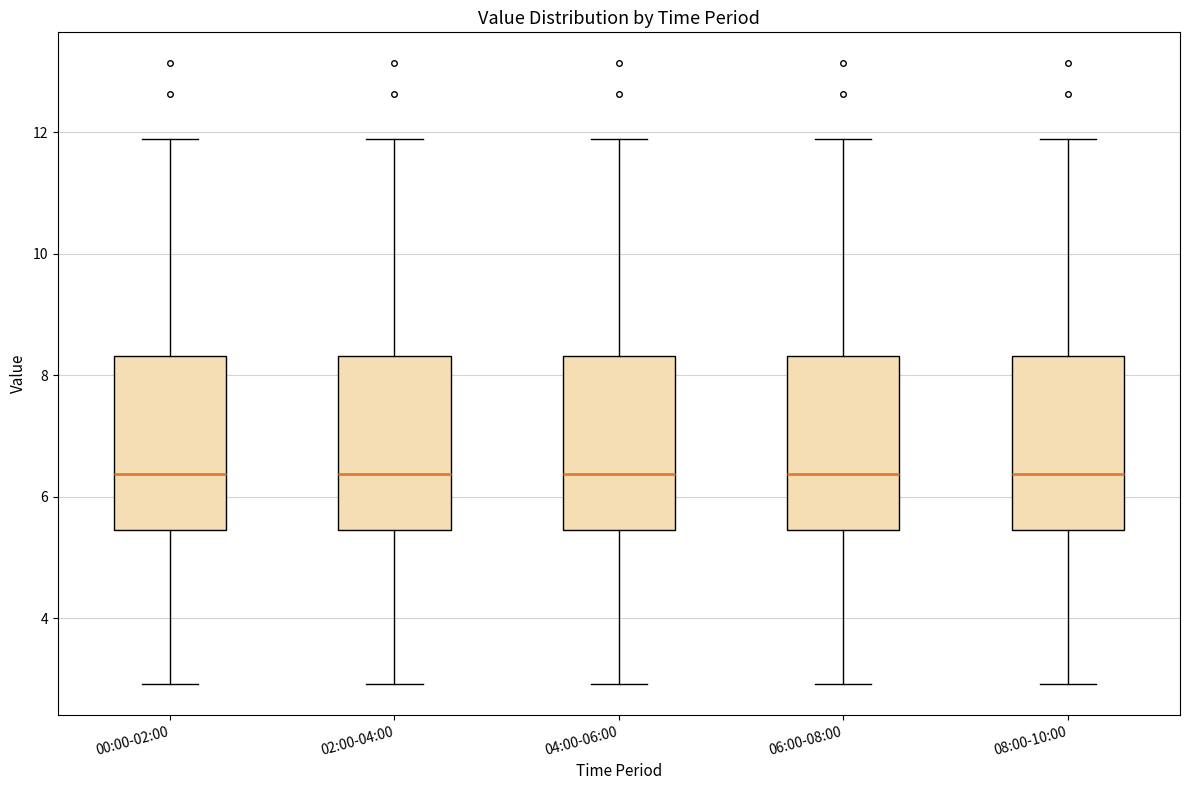

Reading left to right, read every box against the y-axis: the position of its median line, the range the box covers, and the ends of its whiskers. The values are not printed on the chart, so give them approximately, as read against the axis.

00:00-02:00: median 6.4, box 5.4 to 8.4, whiskers 3.0 to 11.8
02:00-04:00: median 6.4, box 5.4 to 8.4, whiskers 3.0 to 11.8
04:00-06:00: median 6.4, box 5.4 to 8.4, whiskers 3.0 to 11.8
06:00-08:00: median 6.4, box 5.4 to 8.4, whiskers 3.0 to 11.8
08:00-10:00: median 6.4, box 5.4 to 8.4, whiskers 3.0 to 11.8